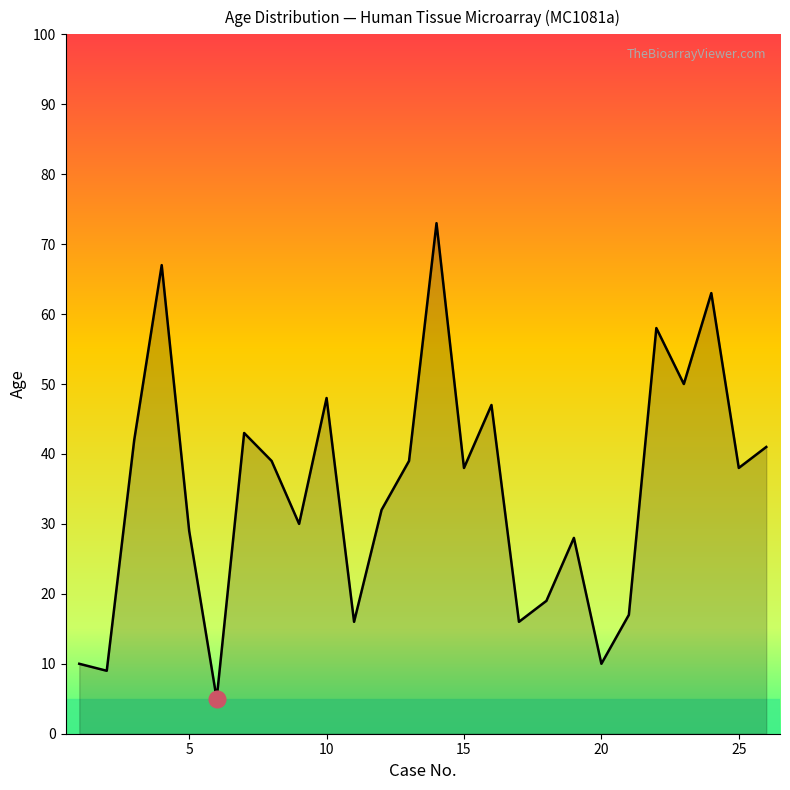

What is the maximum value shown in the chart?

73